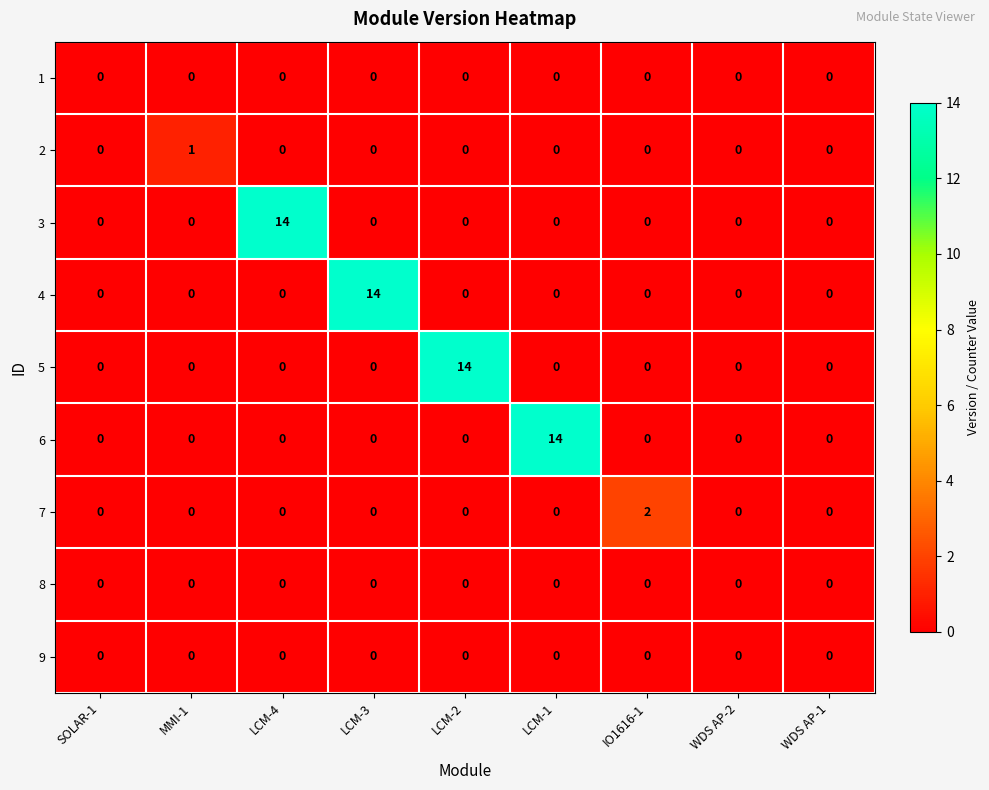

Which category has the highest value in the 4 series?

LCM-3